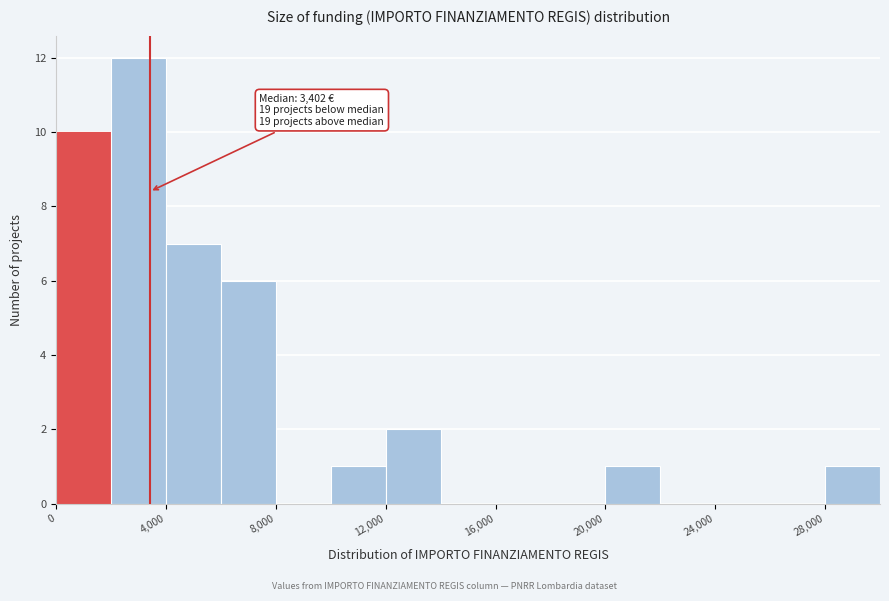

Over which range of the x-axis is the bar tallest?

2000 to 4000